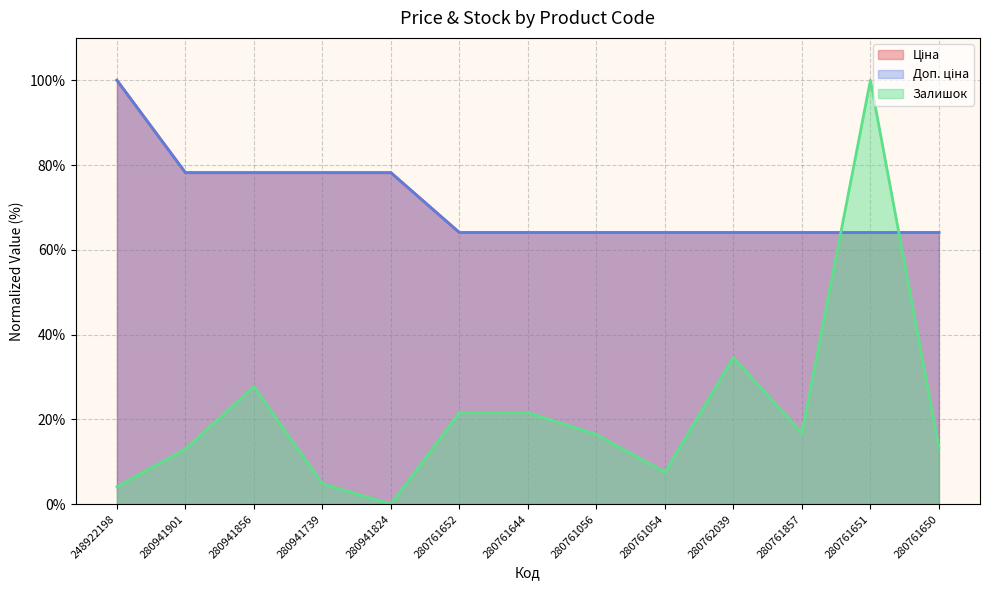

Which series has the widest spread of values?

Залишок